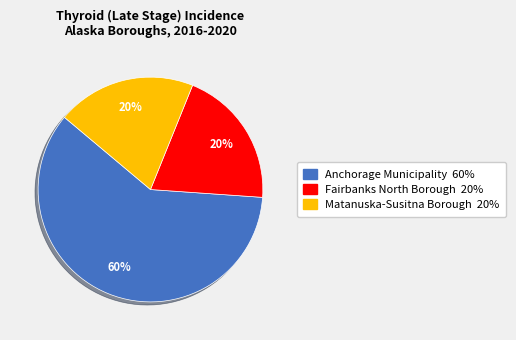

What is the largest slice in the pie chart?

Anchorage Municipality